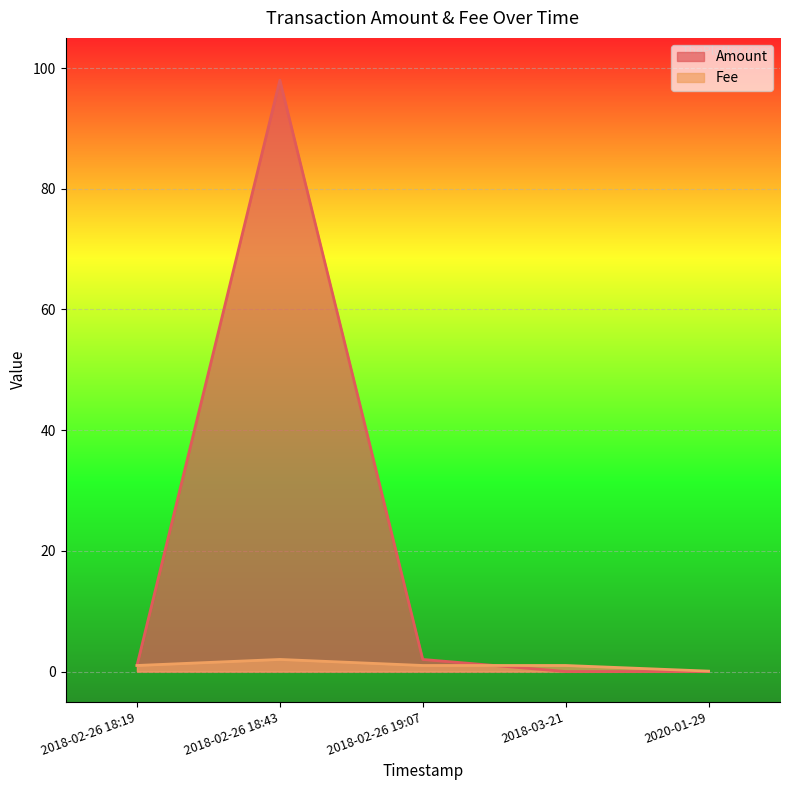

List the series in order of their peak value, lowest first.

Fee, Amount